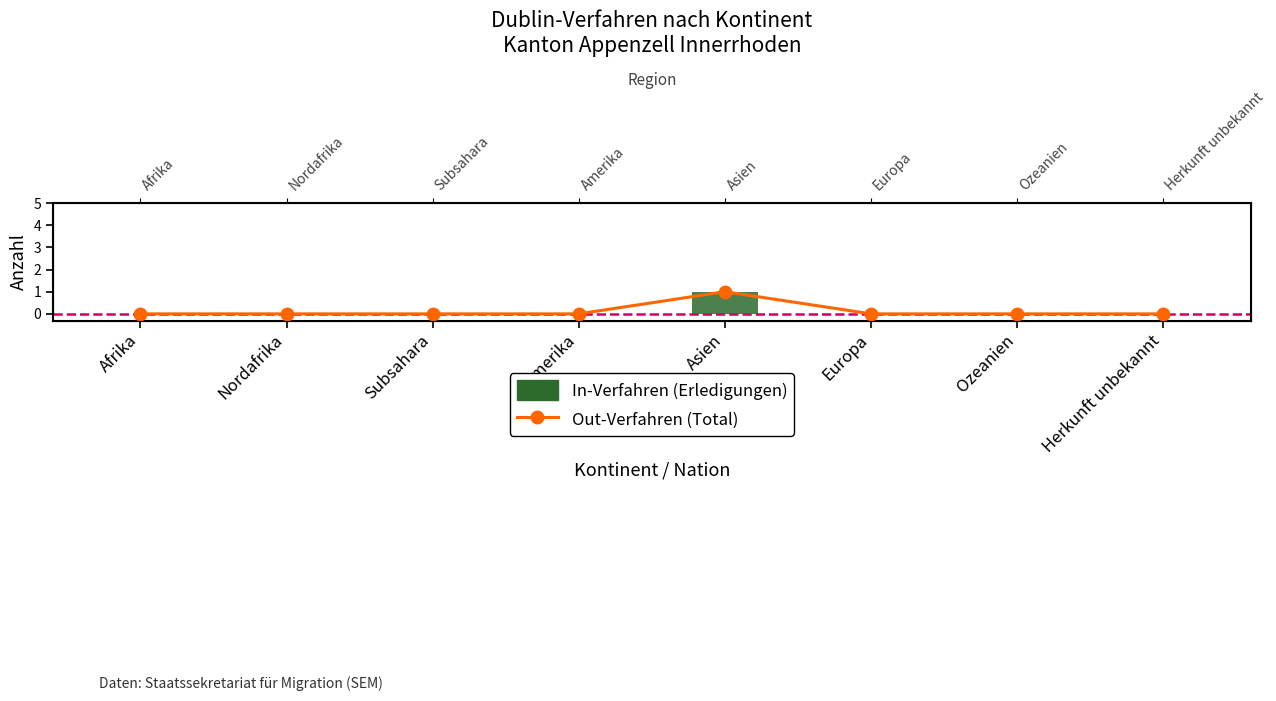

Which series has the largest total across all categories?

Out-Verfahren (Total)